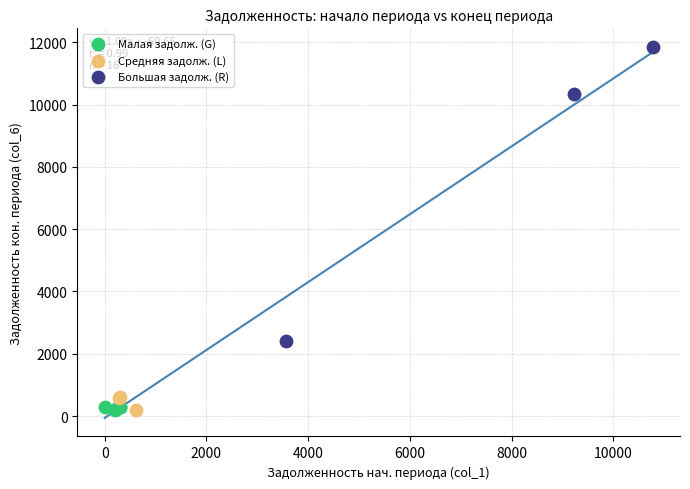

Which series has the largest Y range (max minus min)?

Большая задолж. (R)